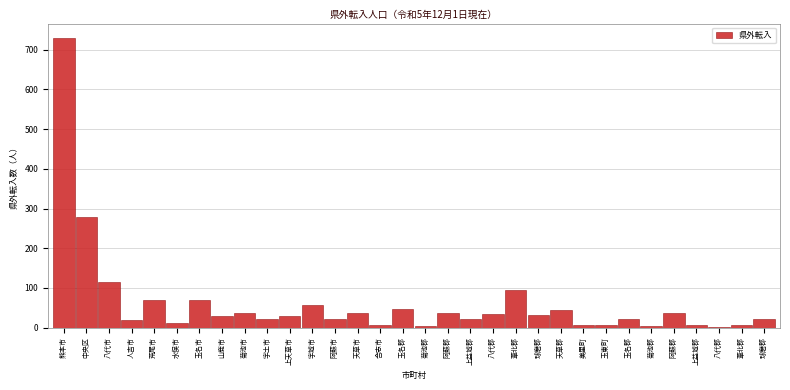

How many distinct data groups are displayed?

1